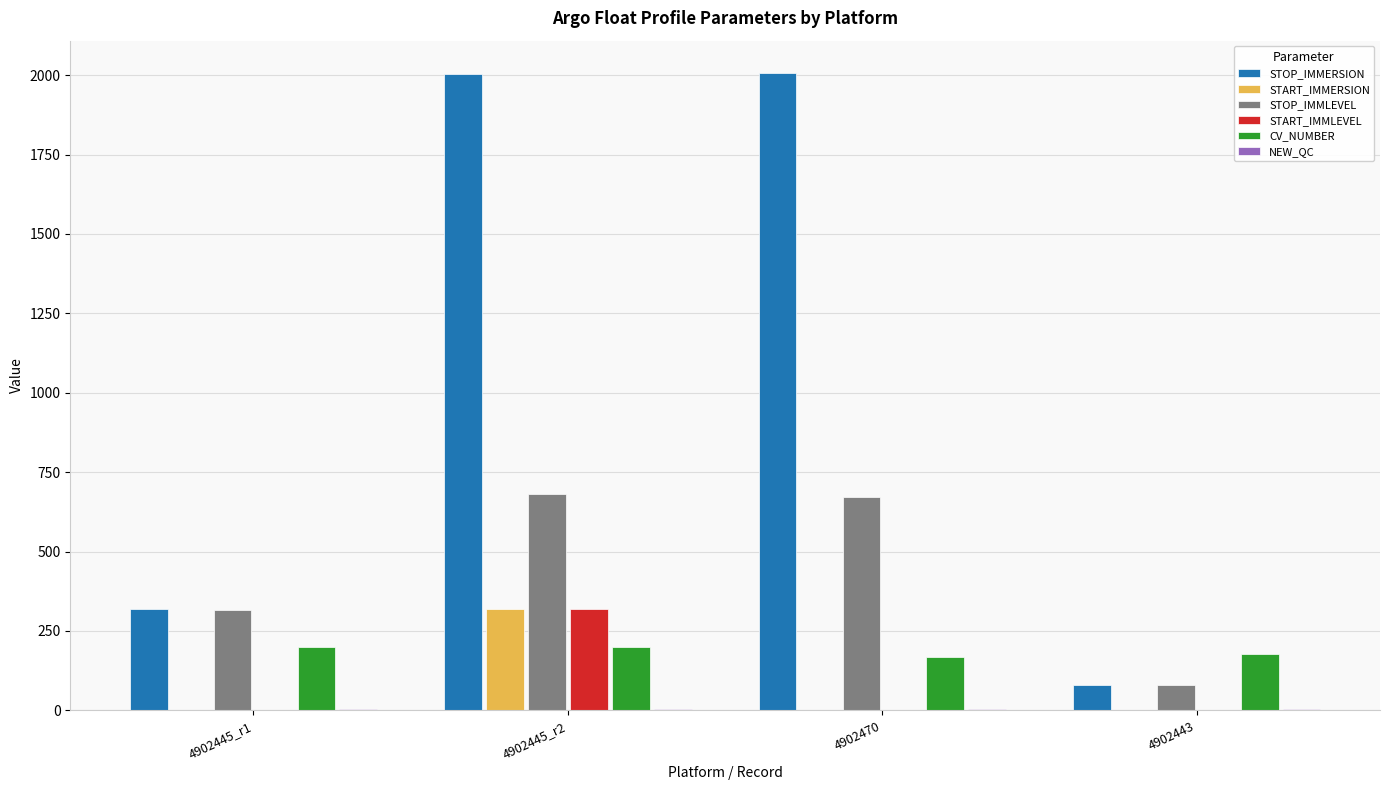

Which series changed the most between 4902445_r1 and 4902445_r2?

STOP_IMMERSION